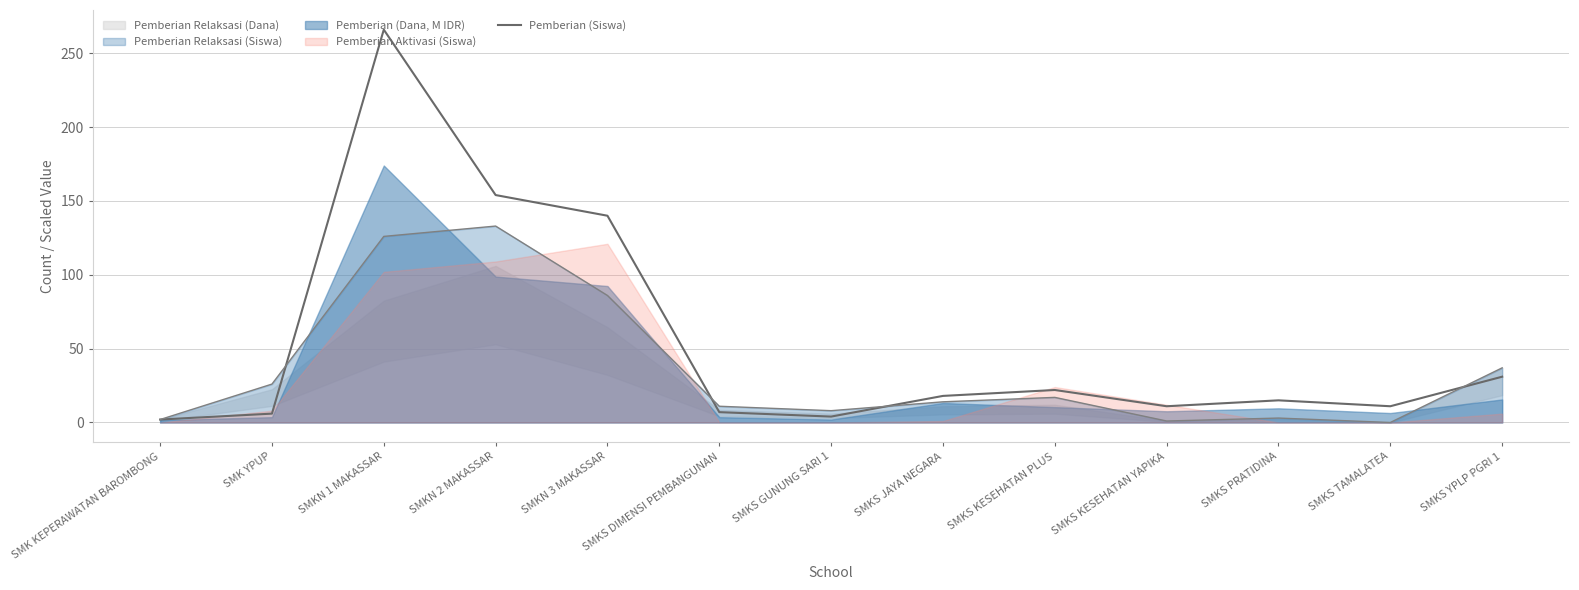

What position from the right is SMKN 3 MAKASSAR?

9